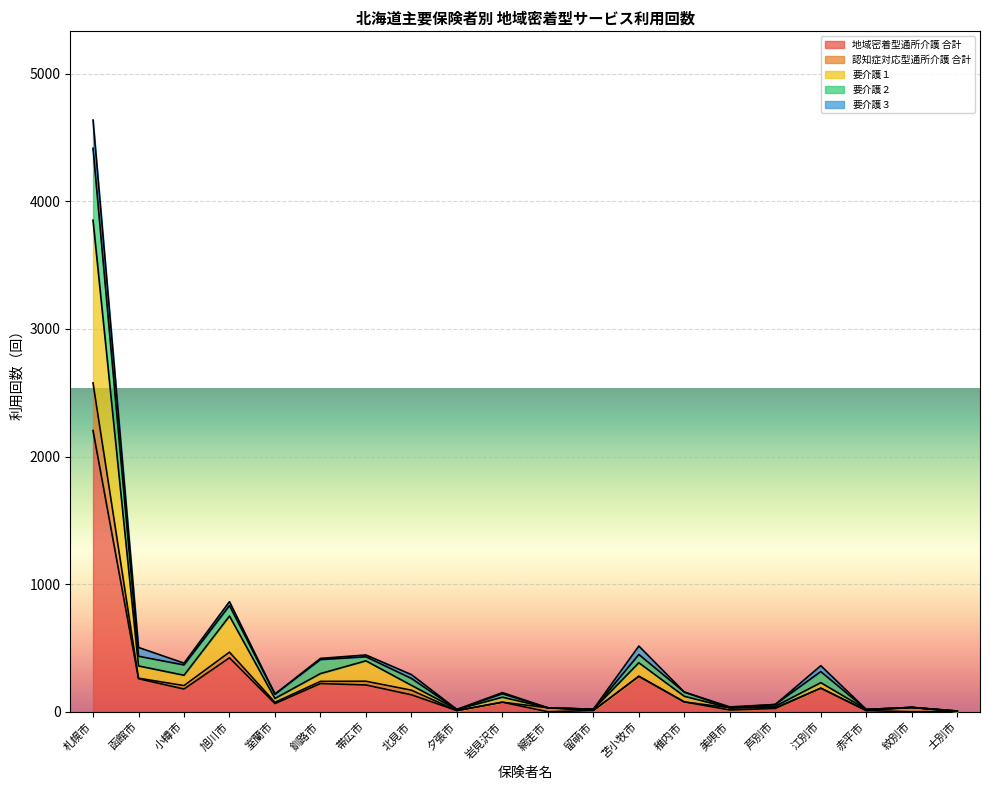

The value of 地域密着型通所介護 合計 at 旭川市 is 724. True or false?

False